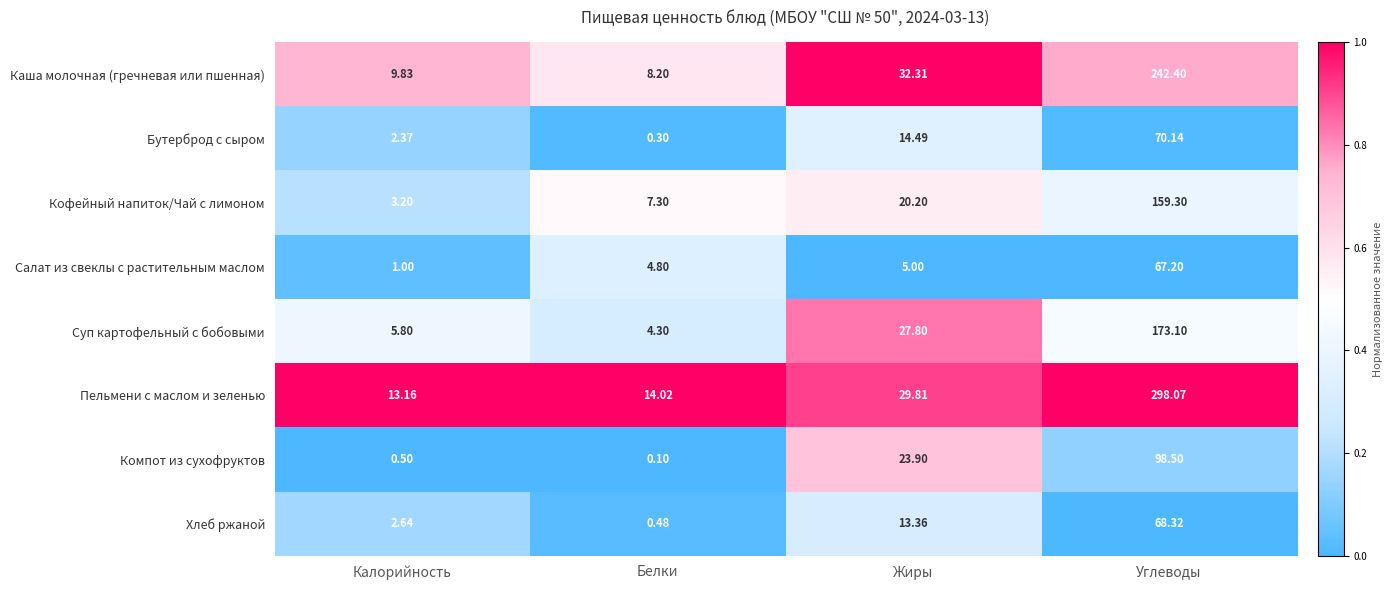

At which label does Компот из сухофруктов reach its peak?

Углеводы